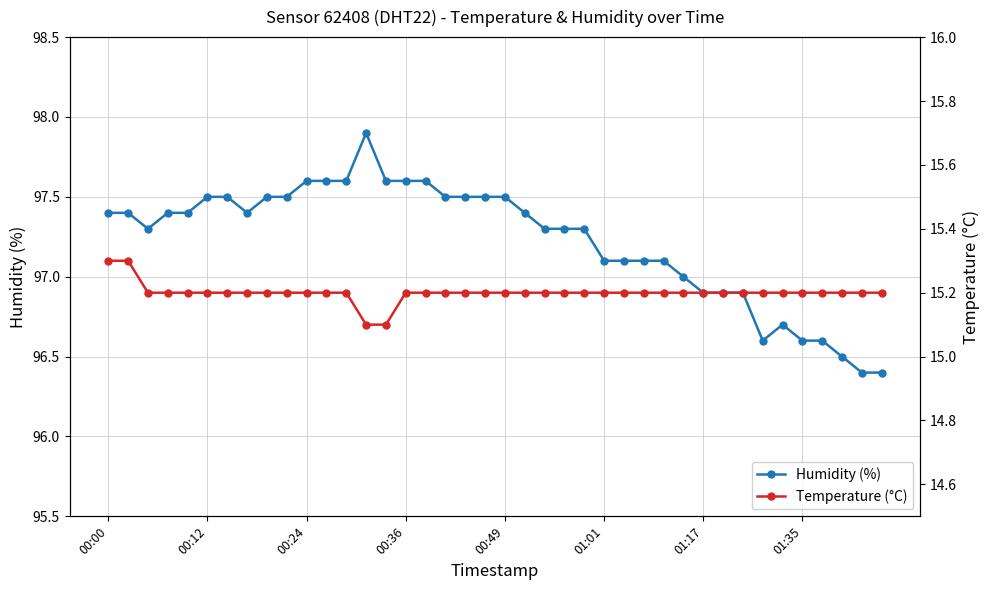

Which category has the lowest value in the Humidity (%) series?

38